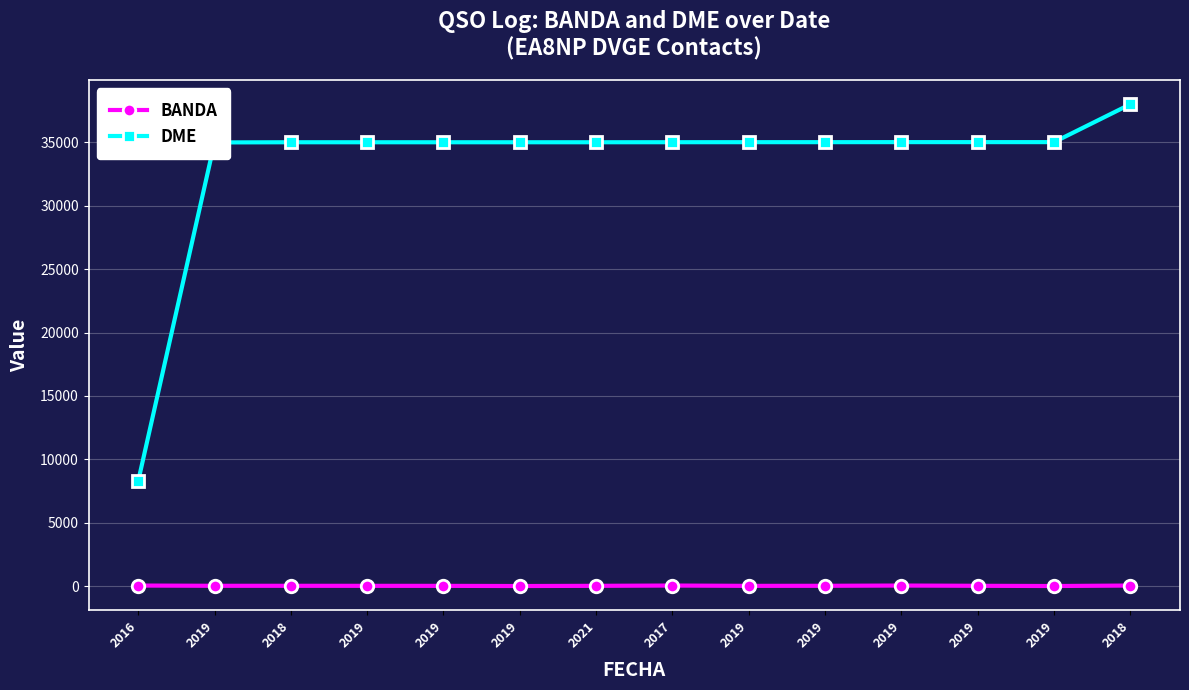

Which has a higher value, 2017 or 2019?

2017